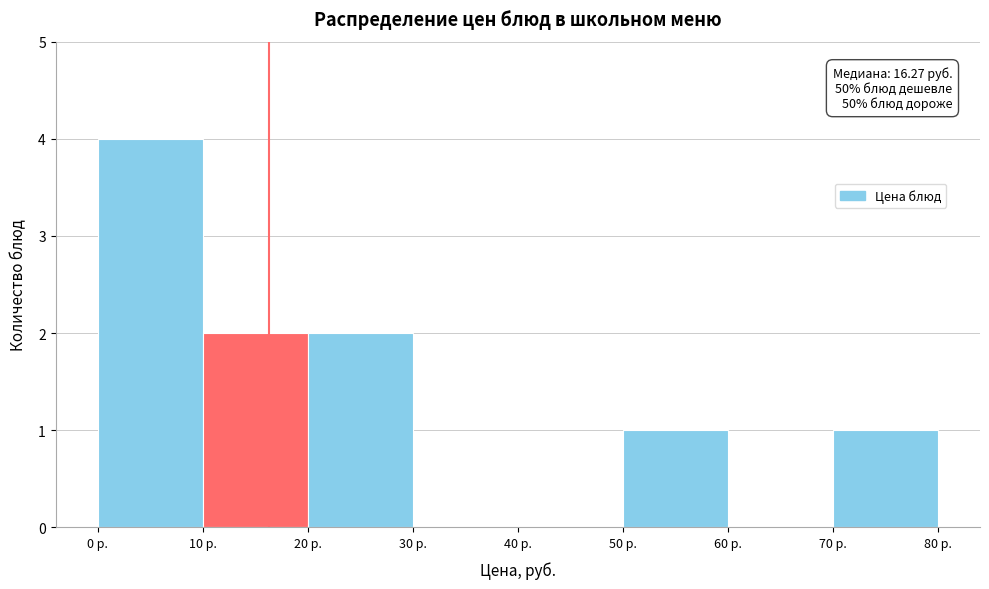

Which range on the x-axis has the tallest bar?

0 to 10